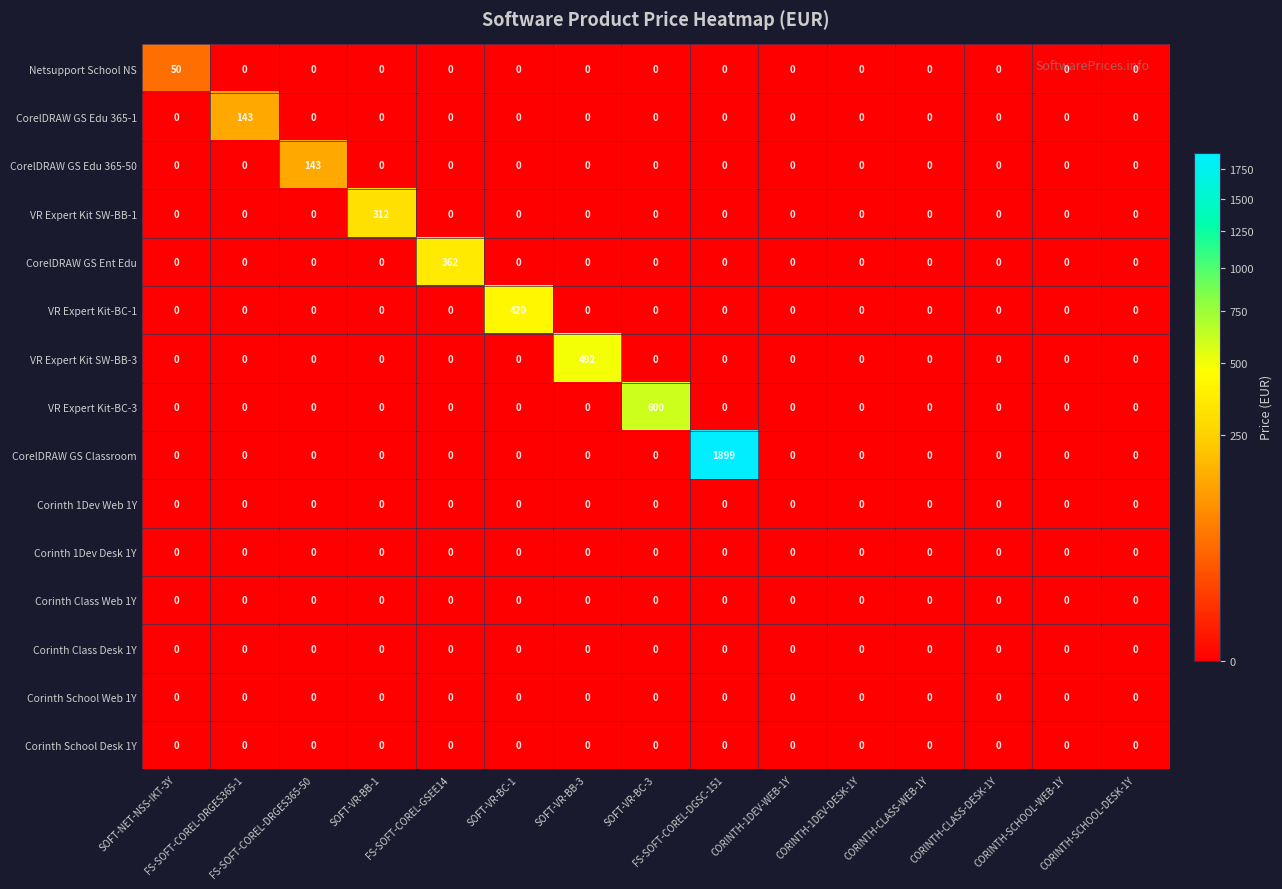

What is the spread (max minus min) of values at SOFT-VR-BB-1?

312